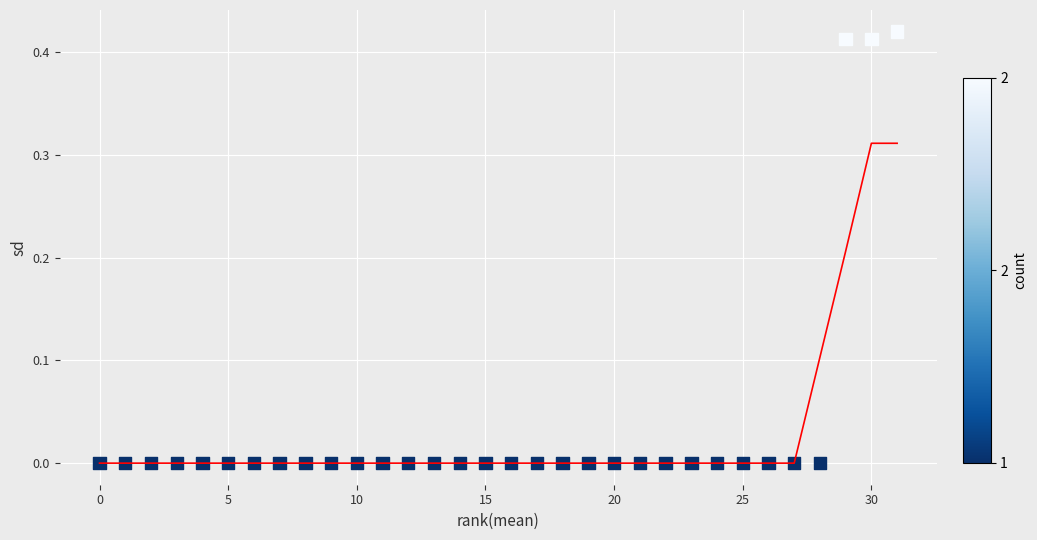

What is the range of X values (max minus min)?

31.0